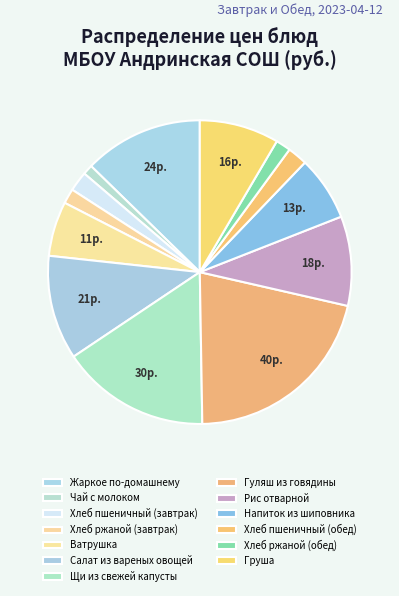

How many slices are in this pie chart?

13